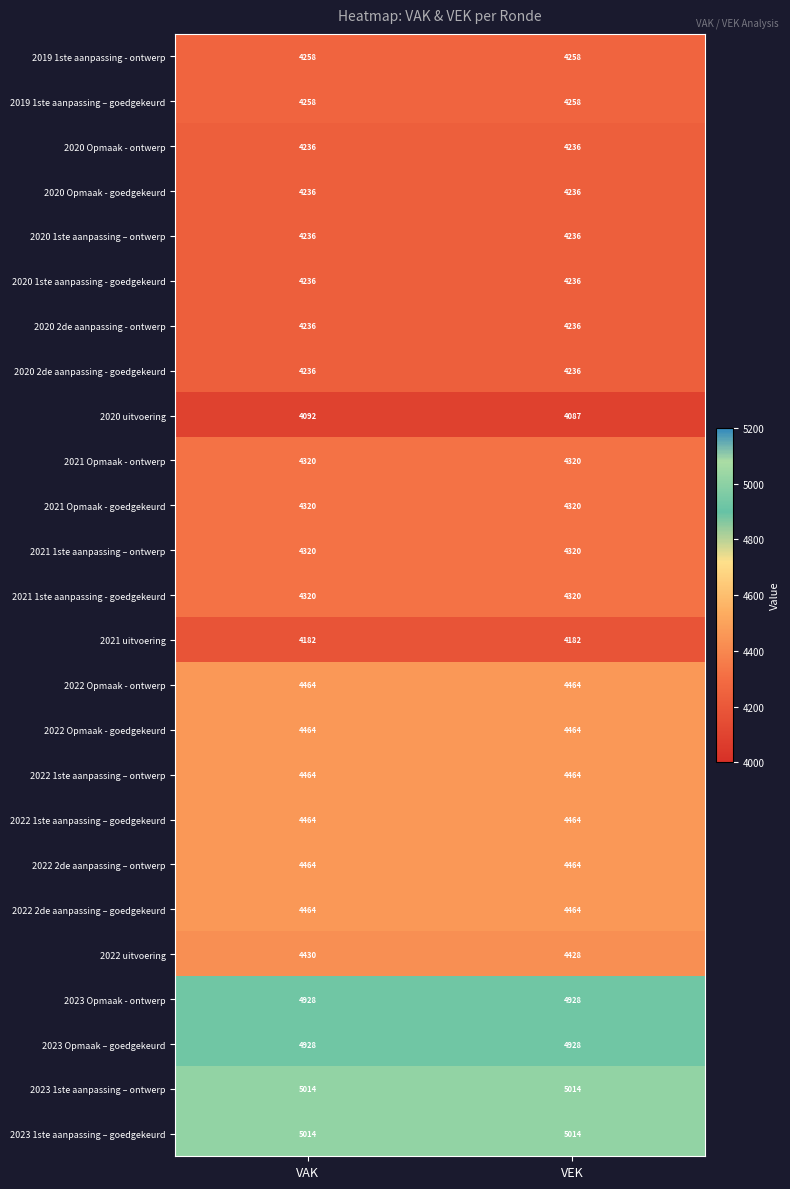

Is the value of 2020 1ste aanpassing – ontwerp at VAK greater than the value of 2021 1ste aanpassing - goedgekeurd at VAK?

No